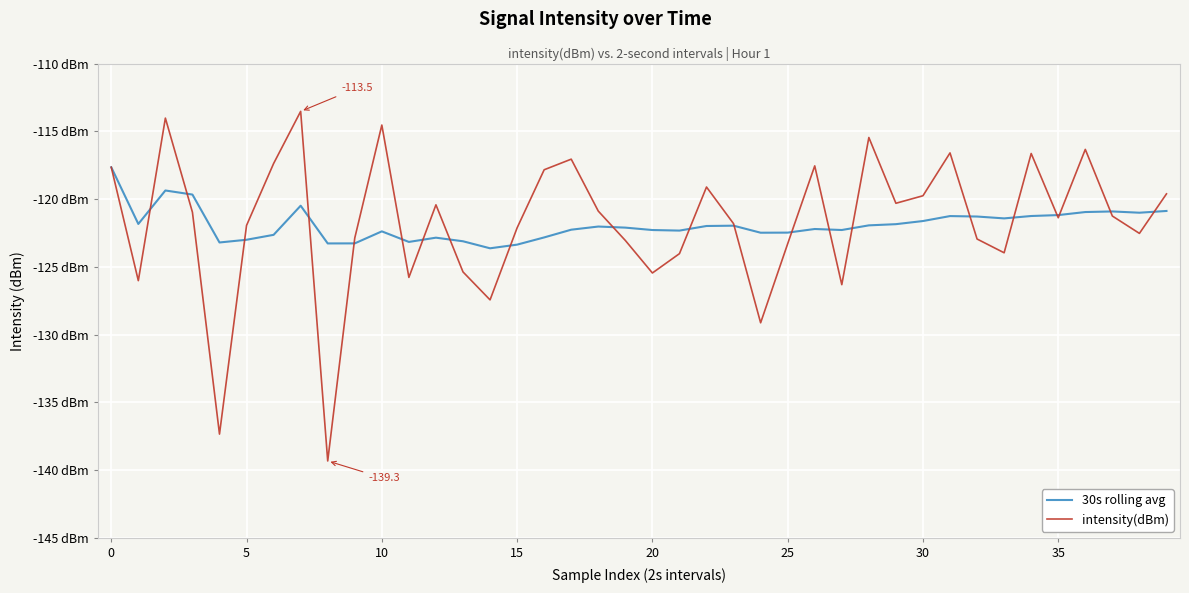

What is the label of the 22nd point from the right?

18